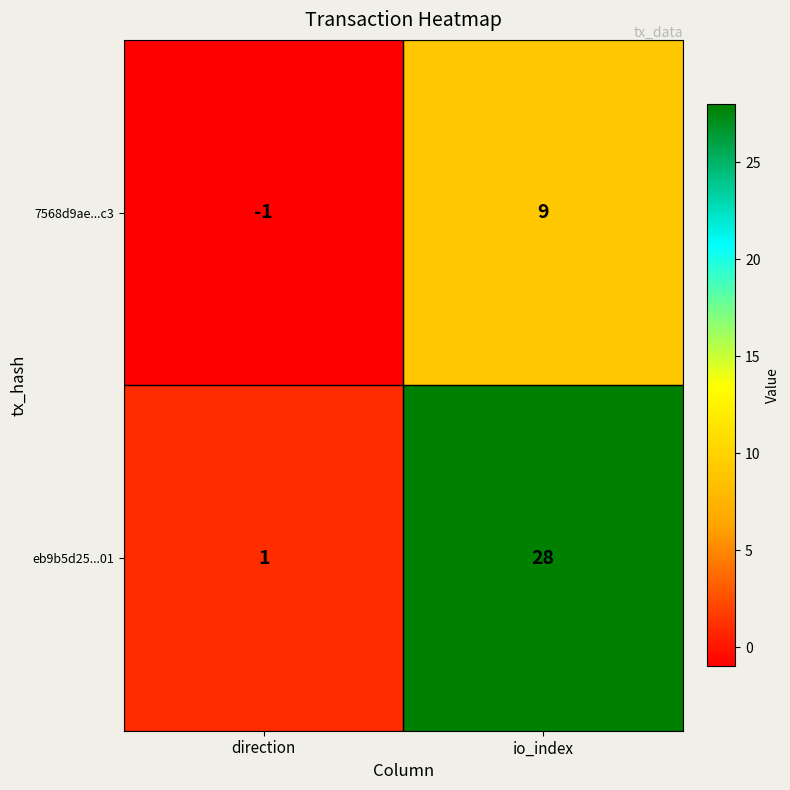

What is the greatest value displayed?

28